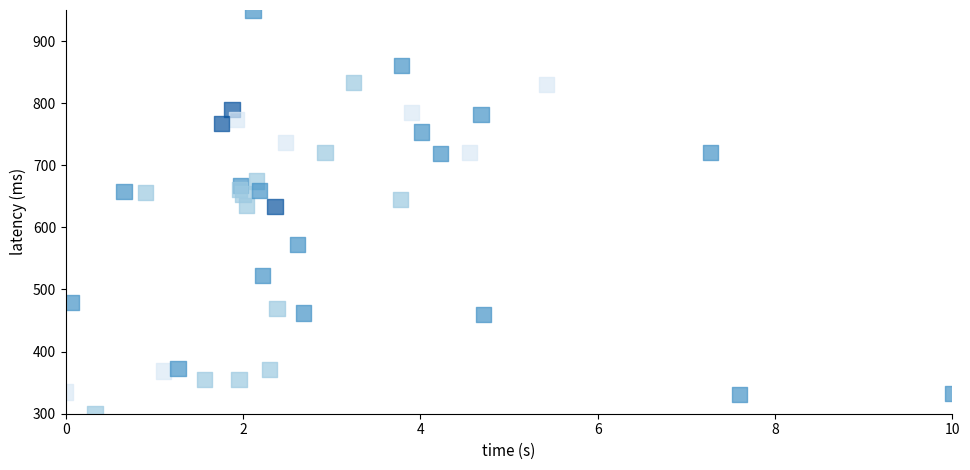

What is the range of Y values (max minus min)?

650.0